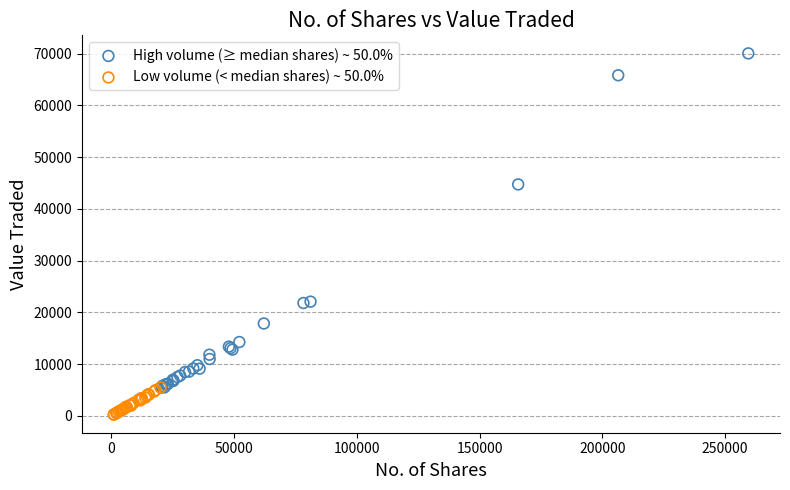

Which series reaches the minimum Y coordinate?

Low volume (< median shares) ~ 50.0%